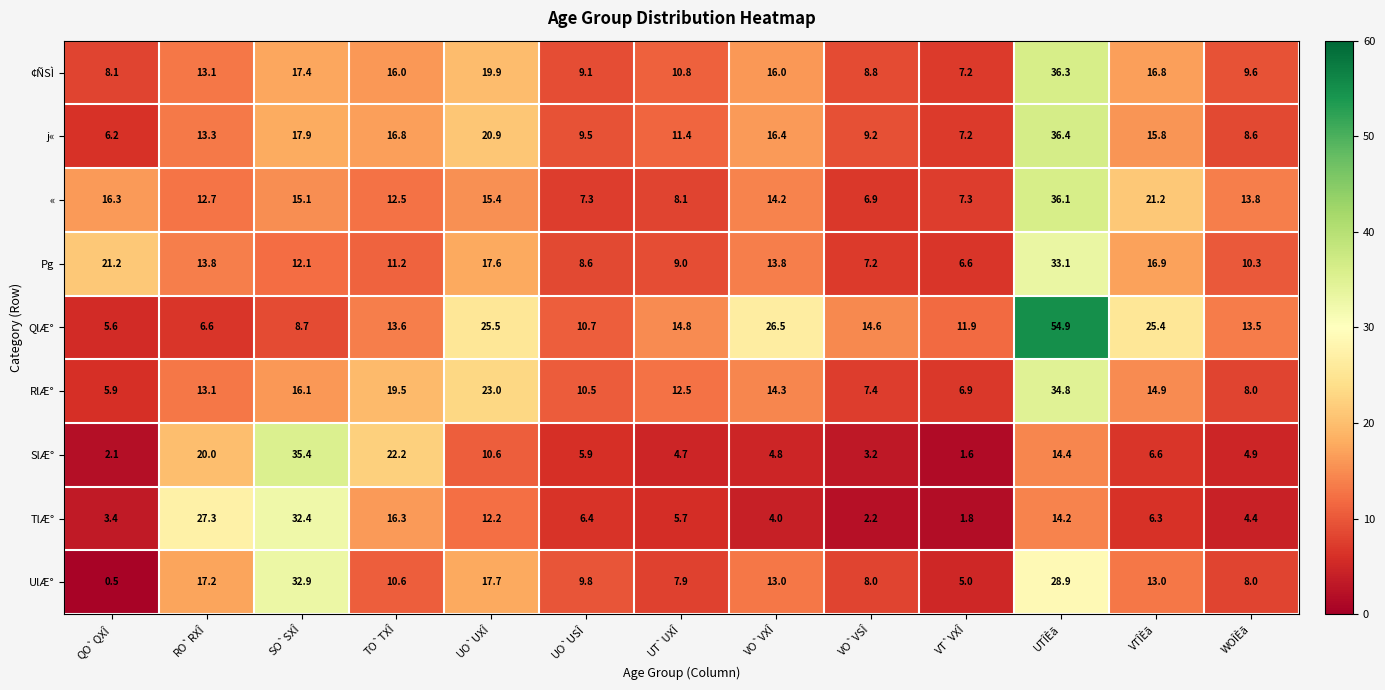

What is the sum of the Pg values at VO`VSÎ and VO`VXÎ?

21.0